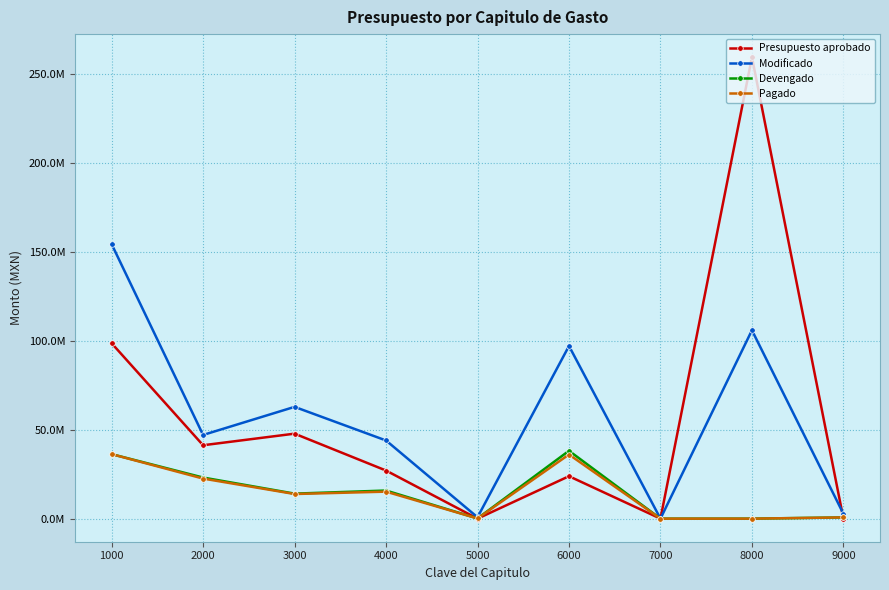

Does the chart have visible grid lines?

Yes